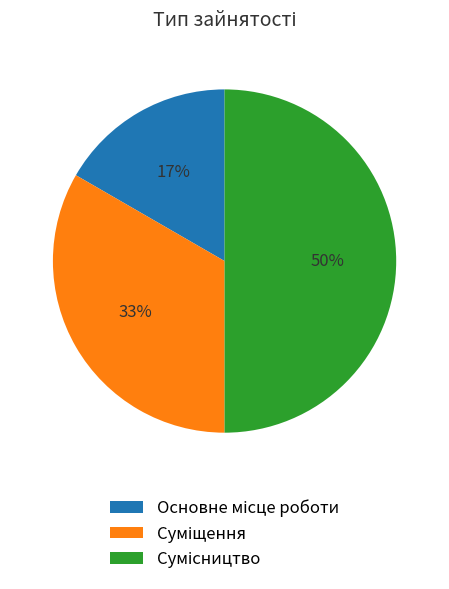

To the nearest percent, what is the difference between the largest and smallest slice percentages?

33%